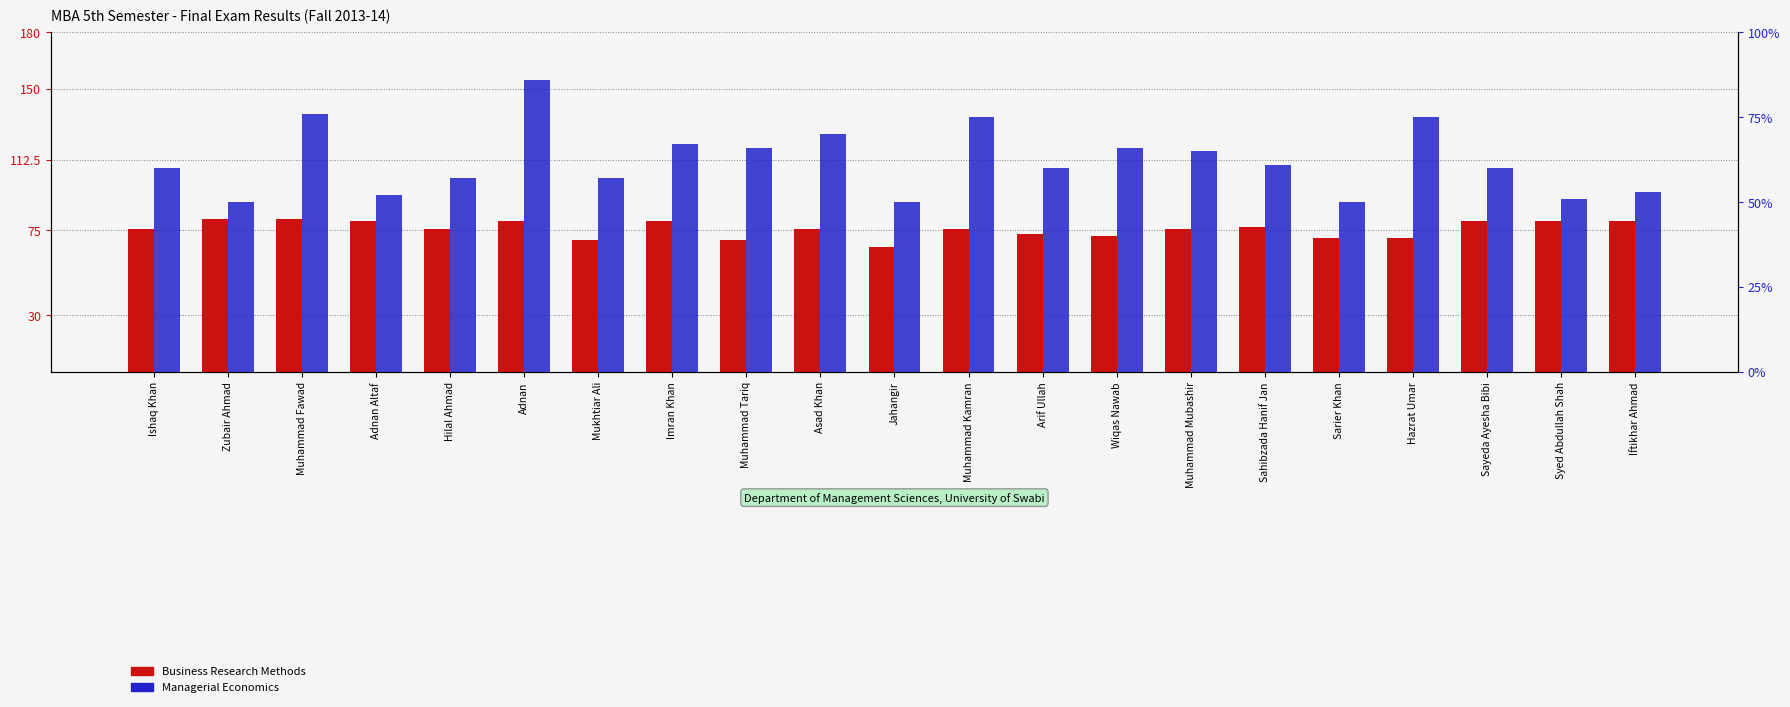

How many bars are there in total?

42